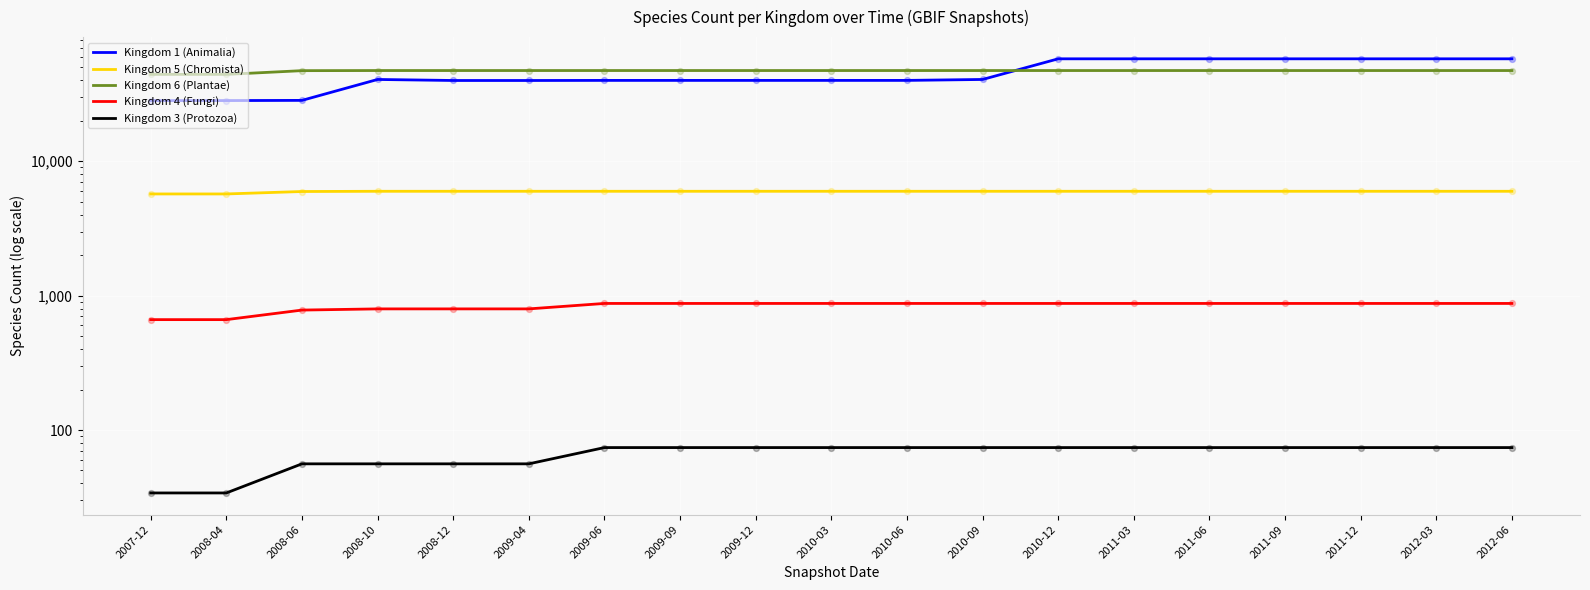

What is the total value across all series at 2011-03?

112211